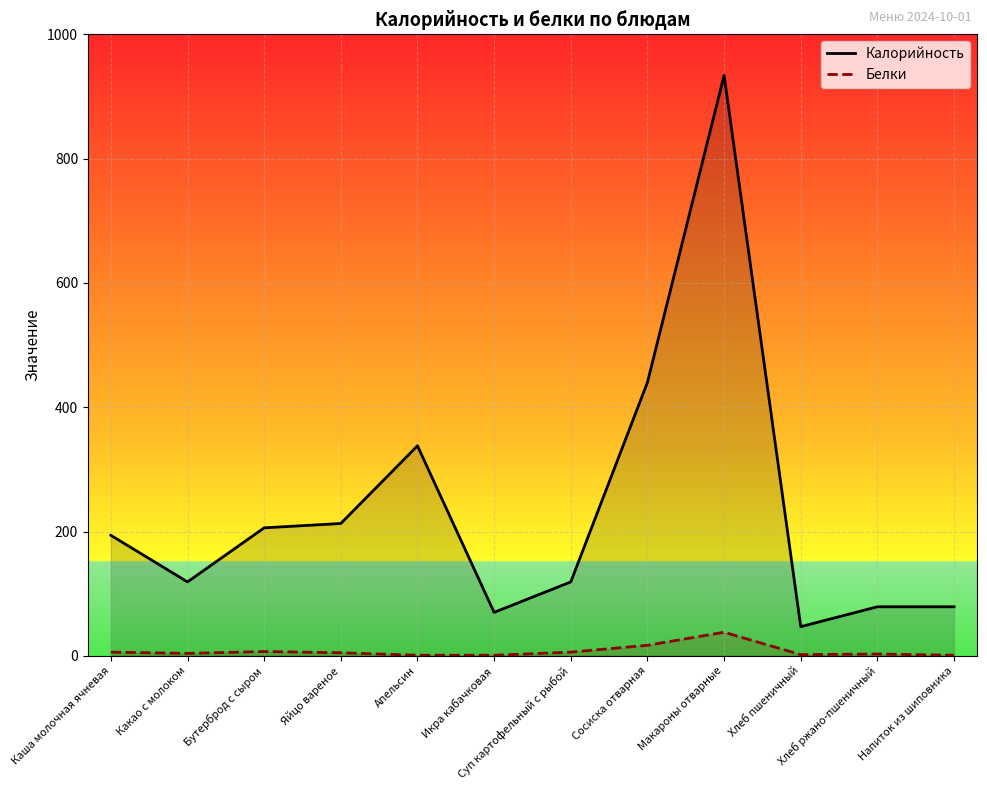

What is the difference between the maximum and minimum values in the Белки series?

37